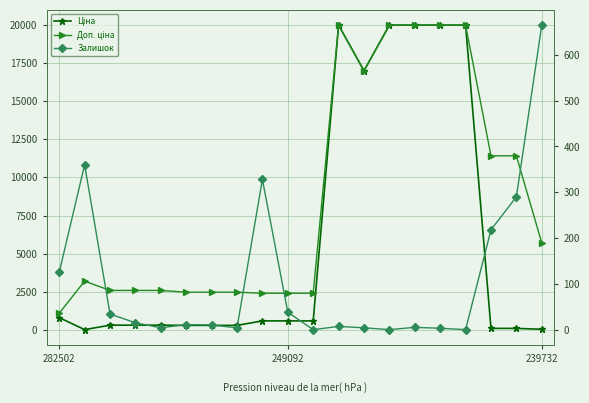

How many interior local peaks does the Залишок series have?

5